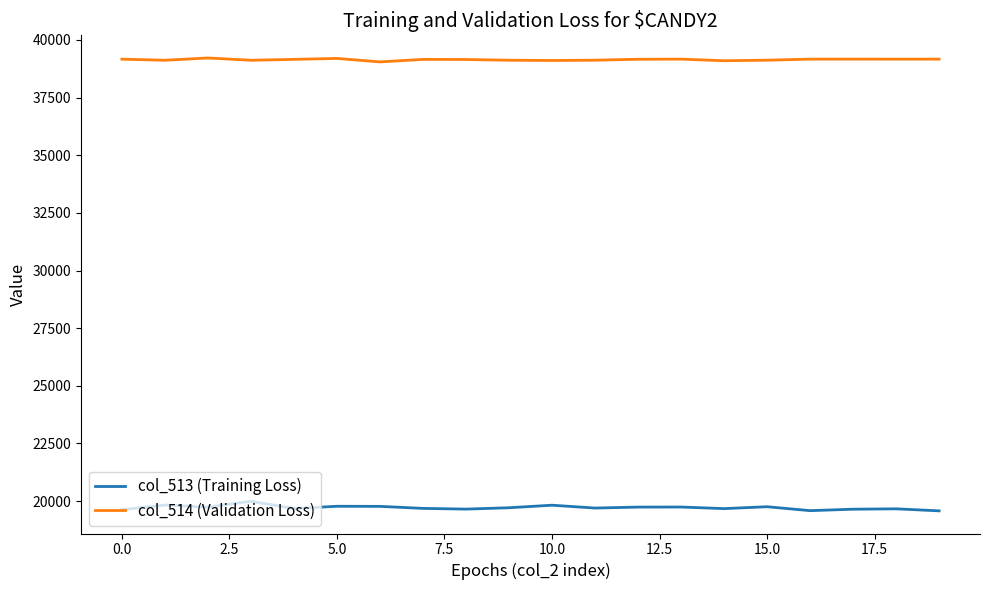

What is the maximum value shown in the chart?

39220